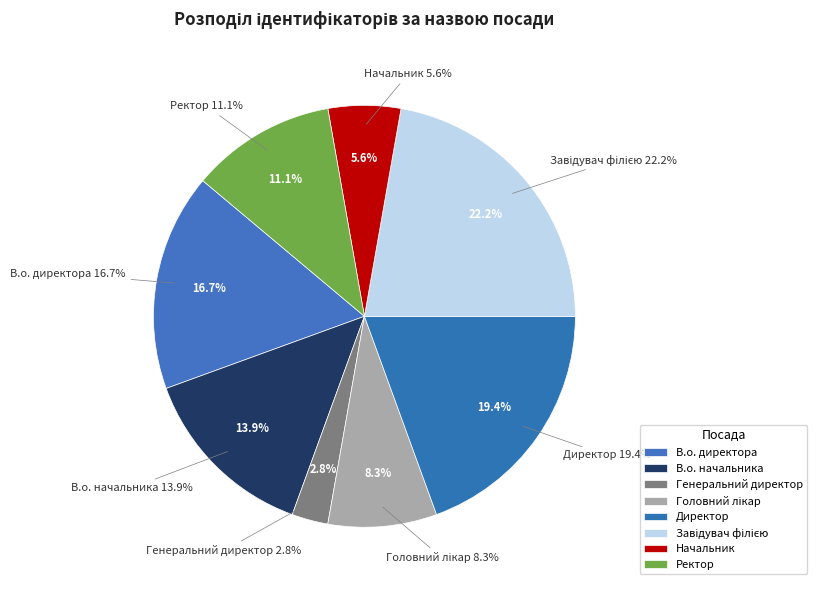

Count the number of slices in the pie.

8